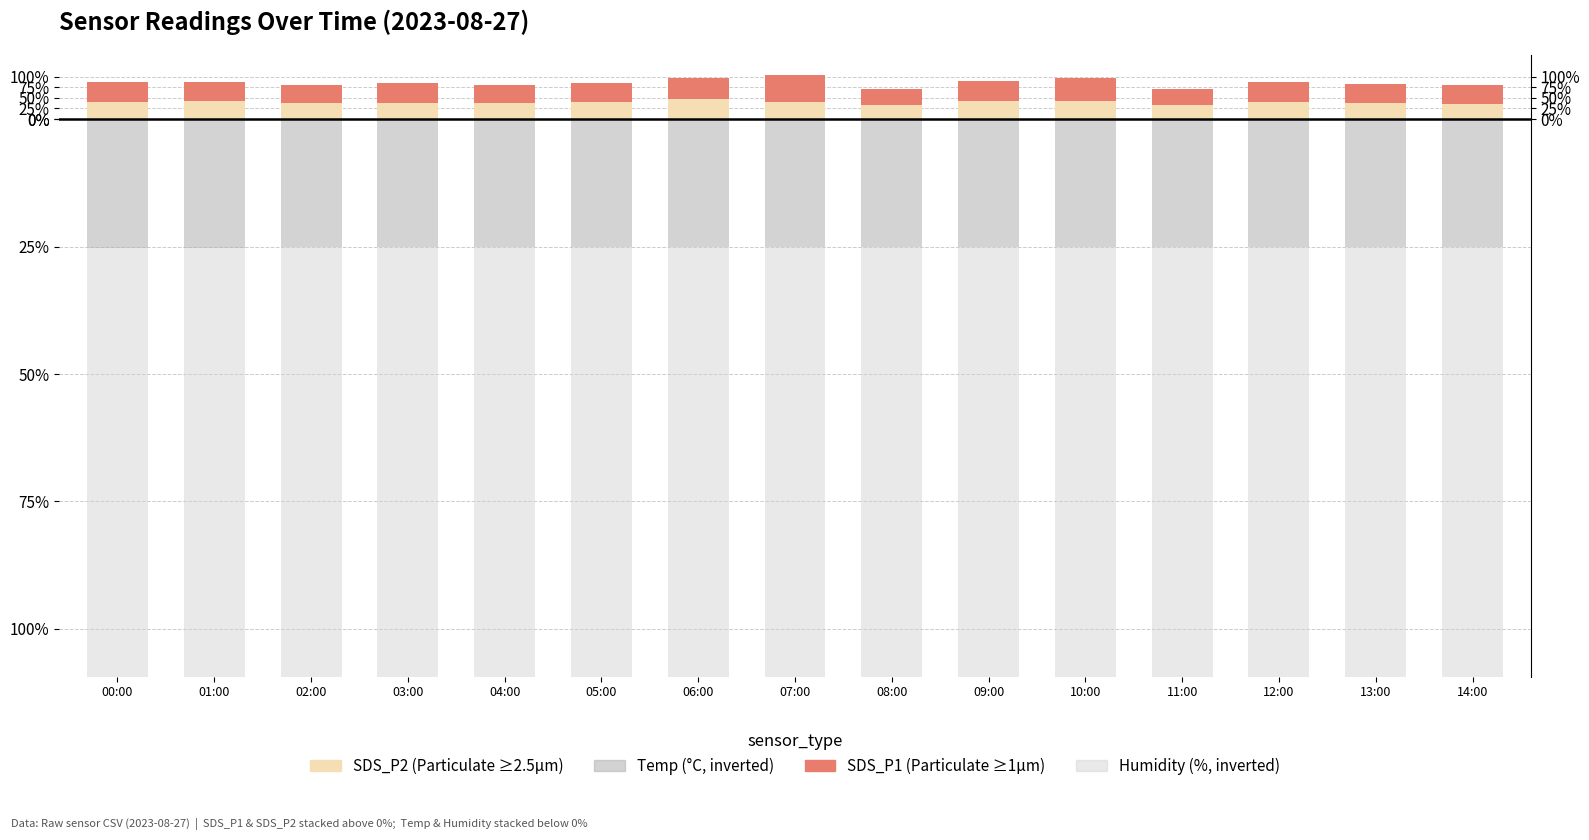

At 04:00, list the series in order from smallest to largest.

Humidity (neg axis), Temp (neg axis), SDS_P2, SDS_P1